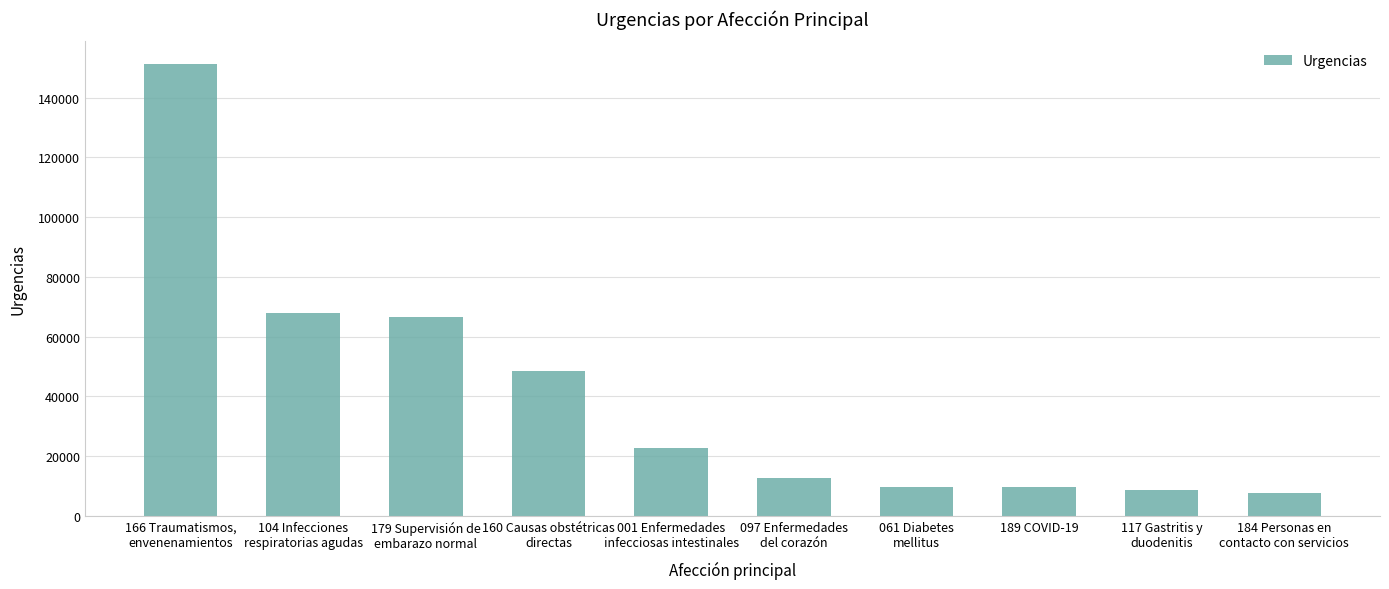

What is the average value?

40560